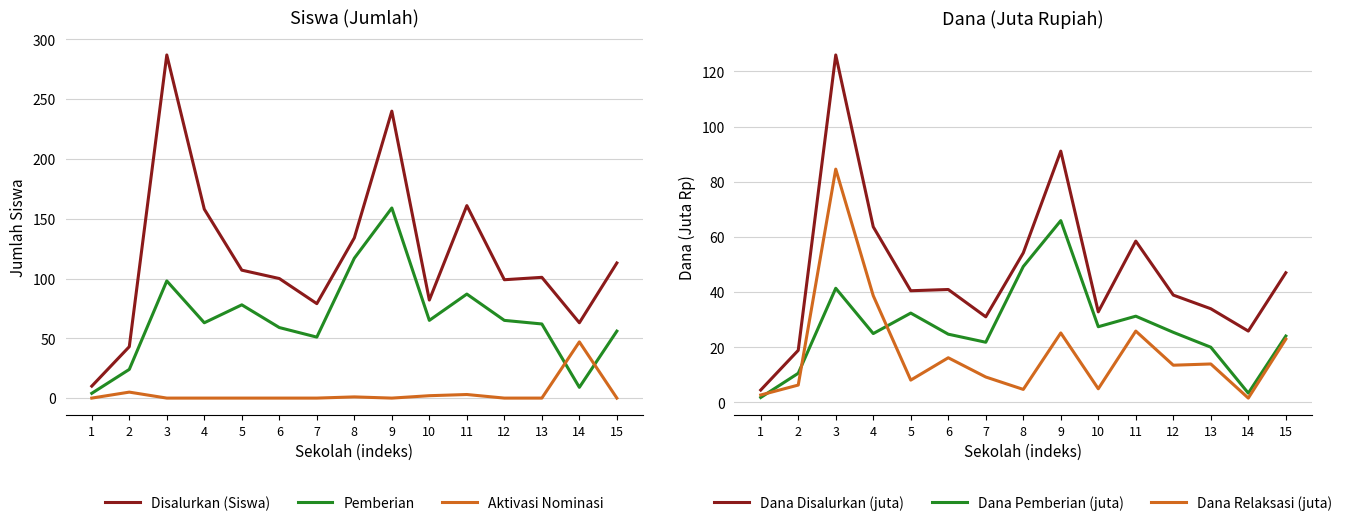

How many data points in Dana Relaksasi (juta) are above 13?

8